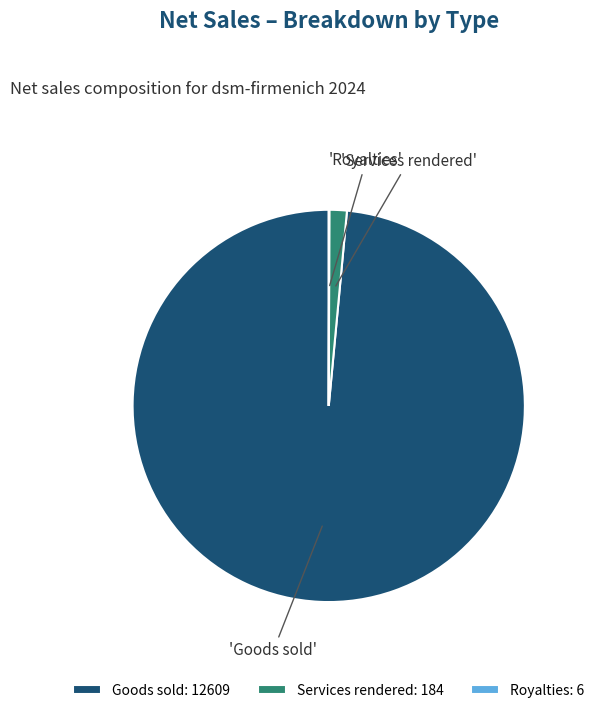

Which has a higher value, Goods sold: 12609 or Services rendered: 184?

Goods sold: 12609